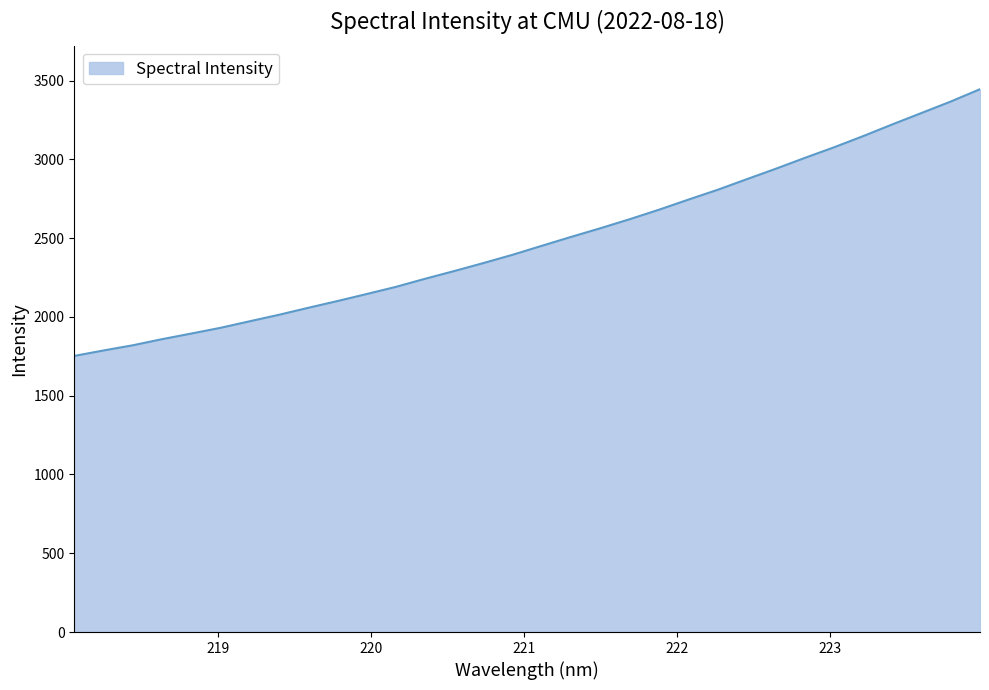

What is the smallest value displayed?

1752.2